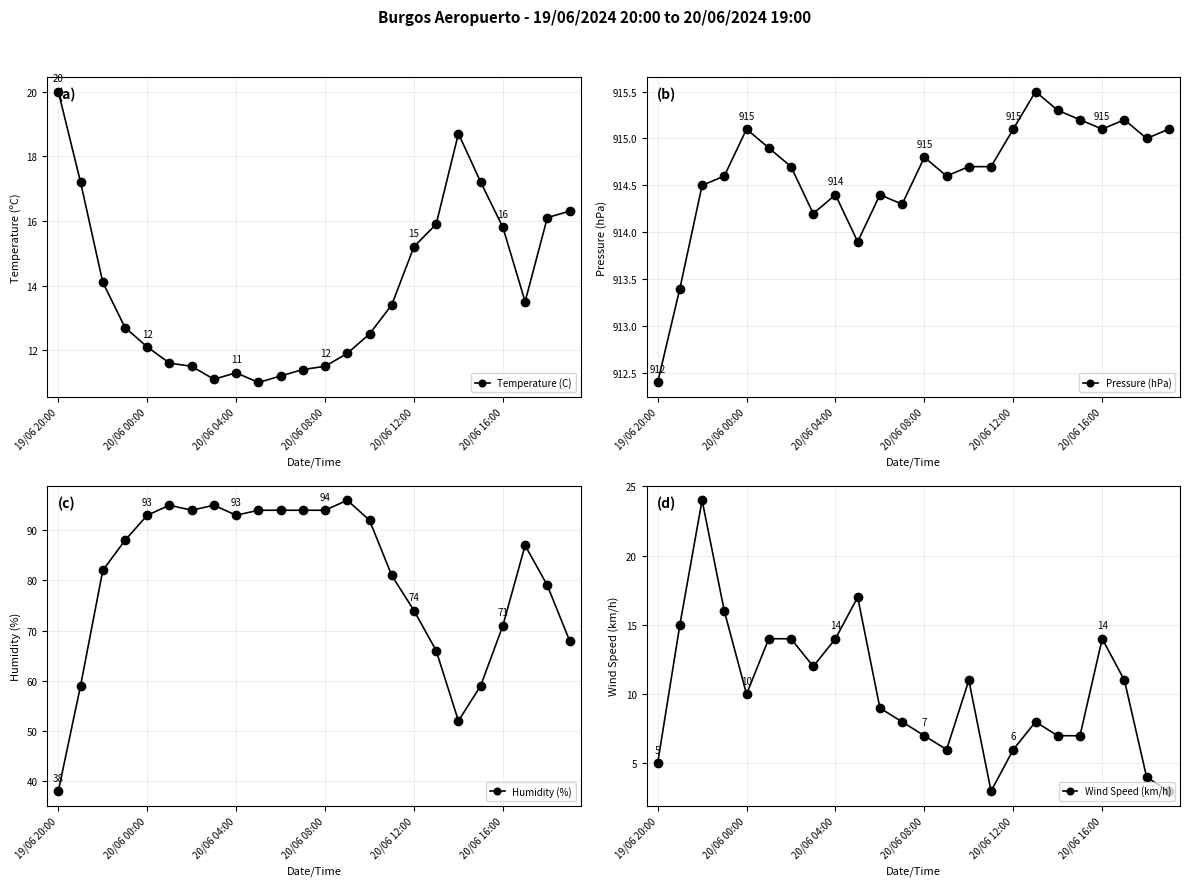

True or false: Pressure (hPa) and Wind Speed (km/h) intersect in this chart.

False